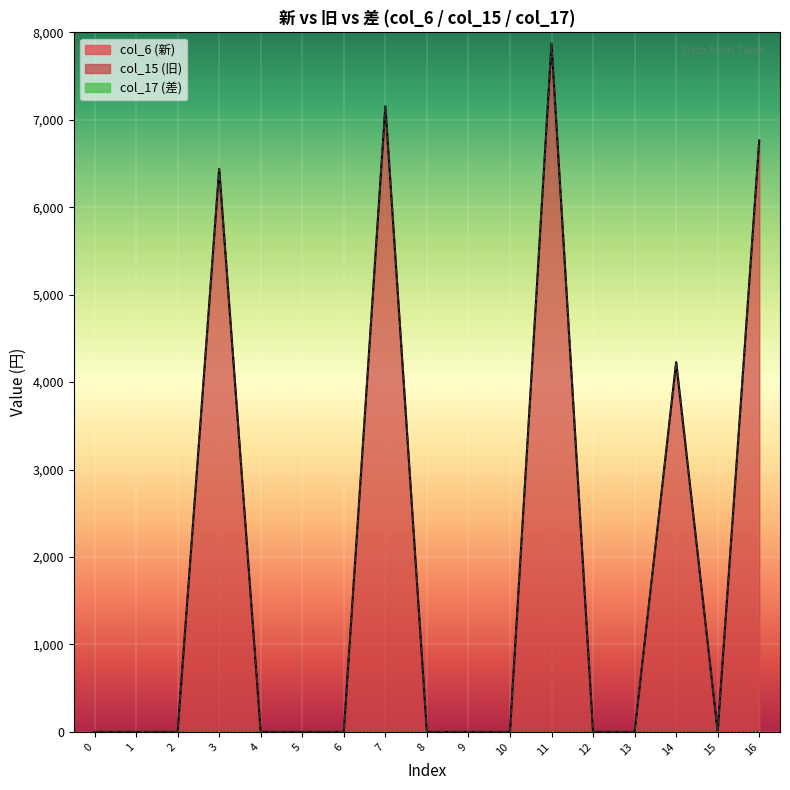

Between 9 and 11, which series saw the biggest shift?

col_6